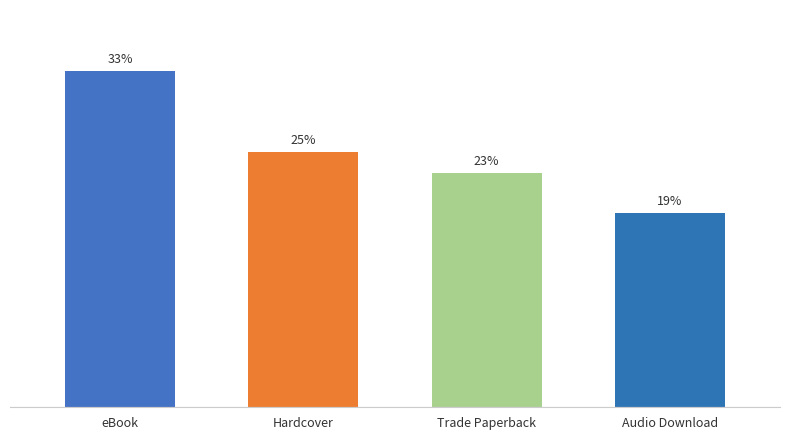

What is the label of the 2nd bar from the right?

Trade Paperback